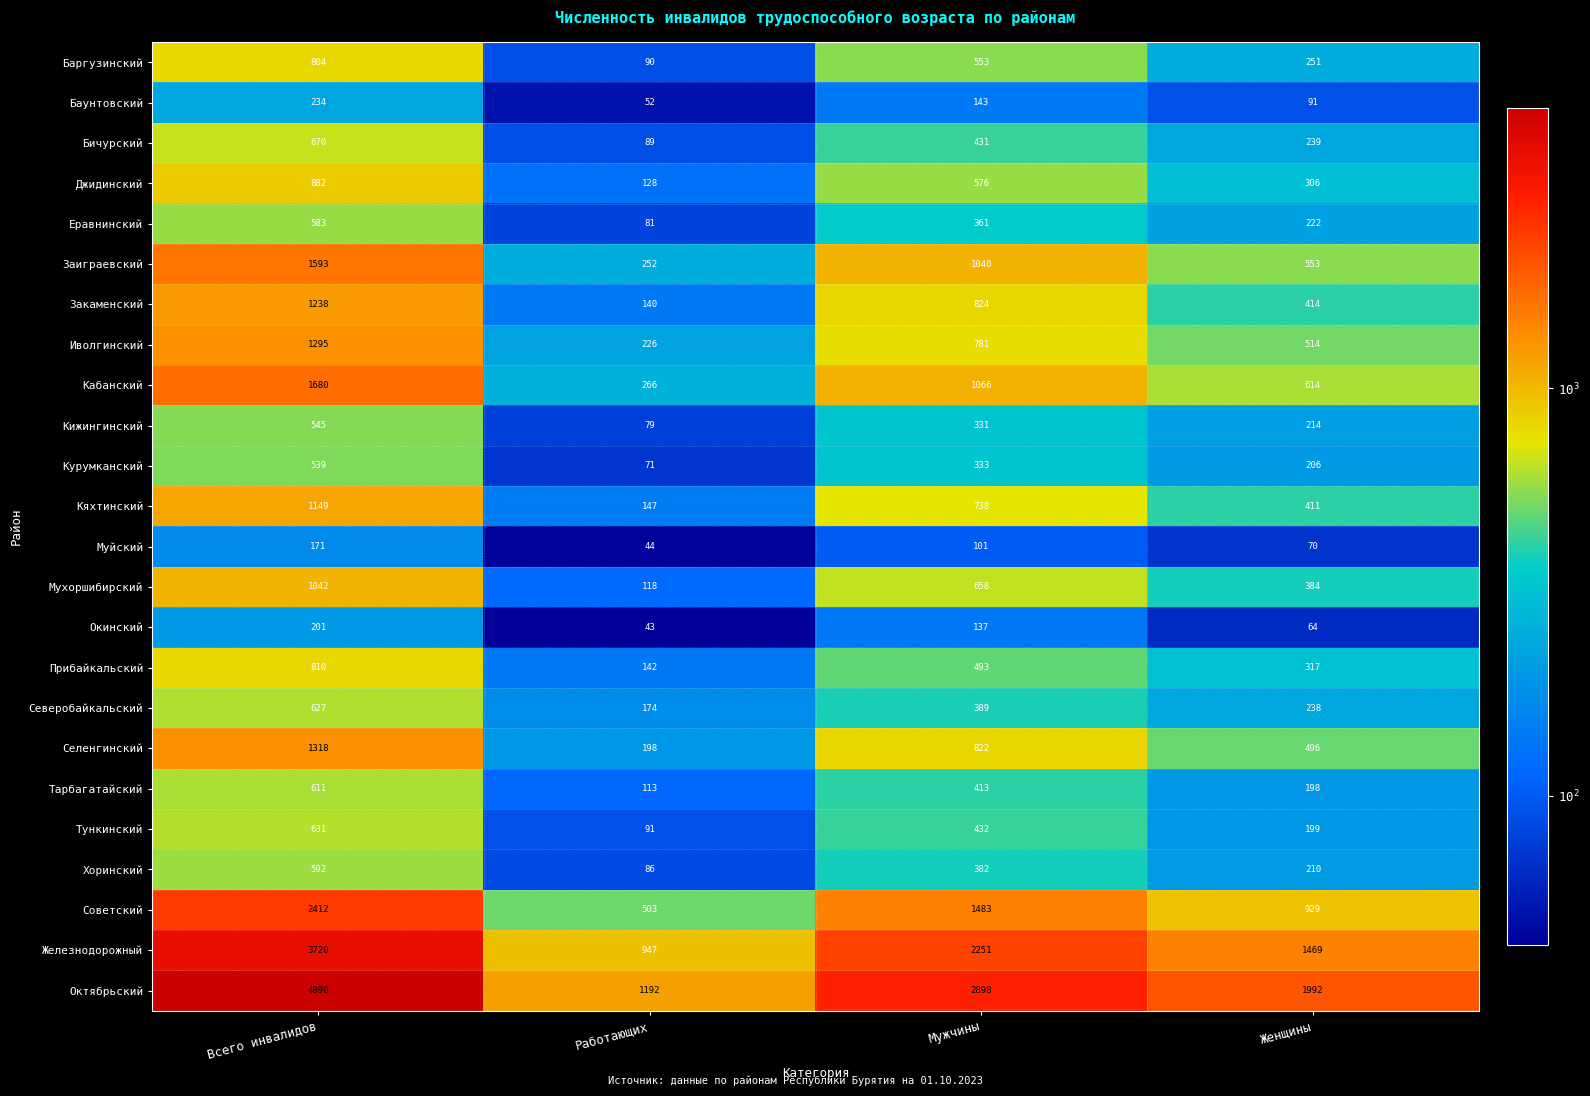

Between Всего инвалидов and Работающих, which series saw the biggest shift?

Октябрьский